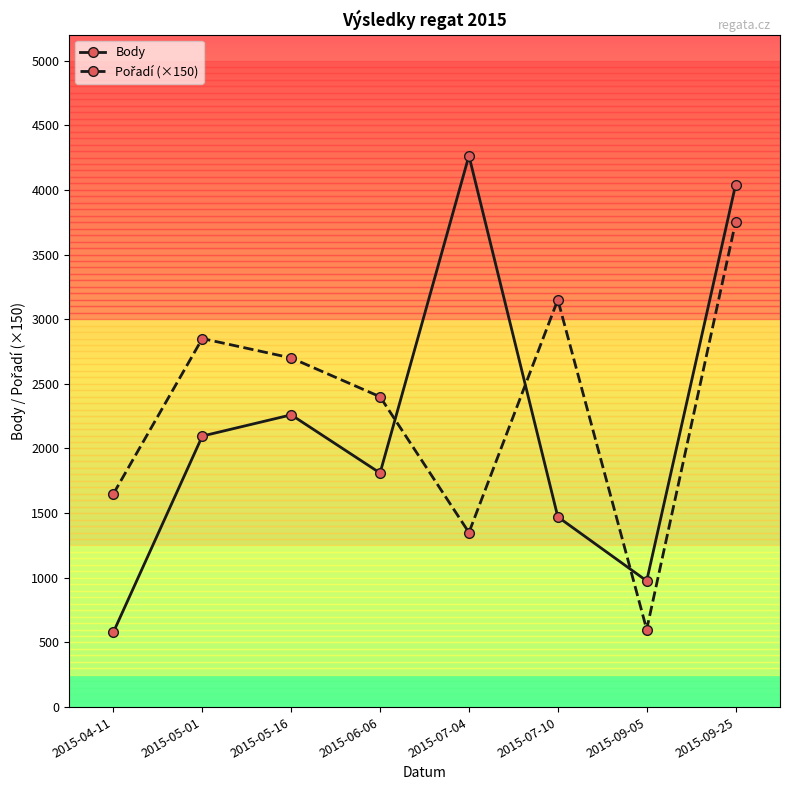

Is it true that Body equals 6176 at 2015-09-25?

False